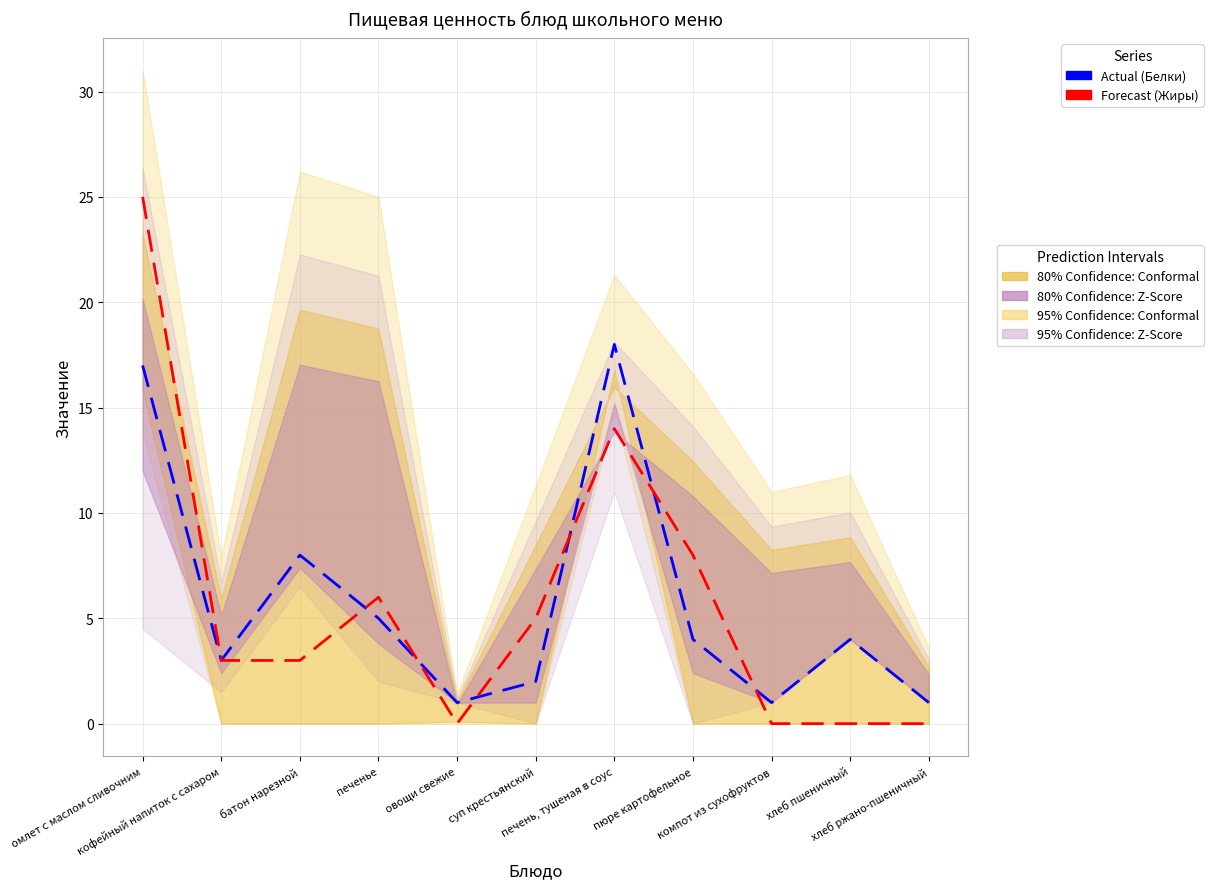

Does the chart display data point markers on the line(s)?

No